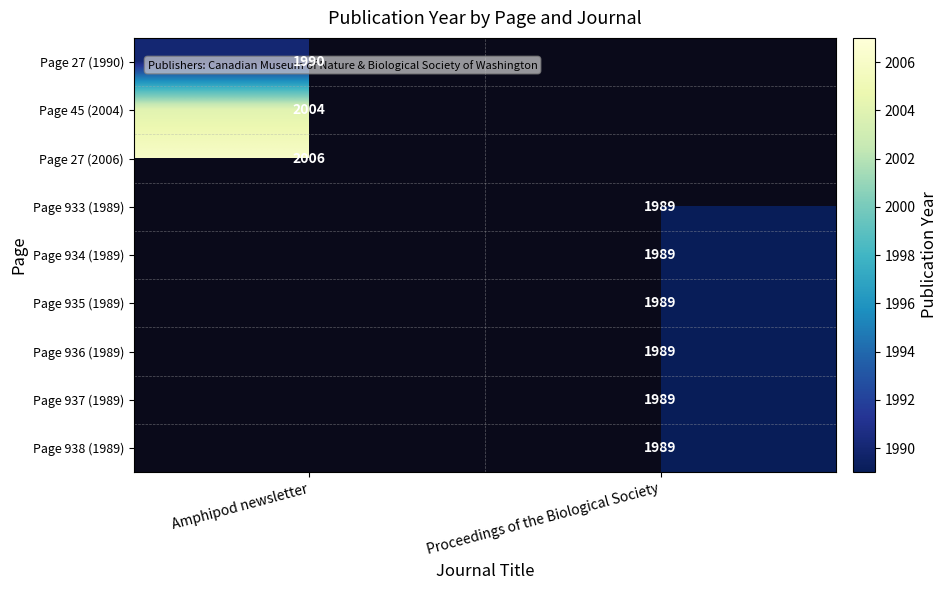

The Page 933 (1989) series shows 1989 at Proceedings of the Biological Society. True or false?

True